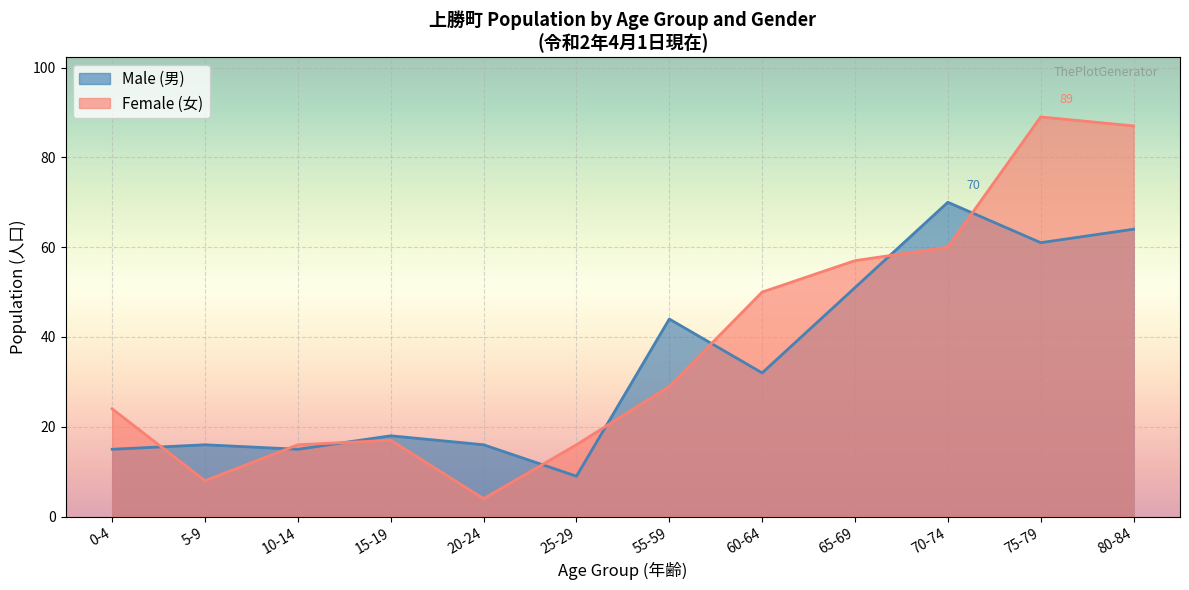

Rank the series at 65-69 from lowest to highest value.

Male (男), Female (女)